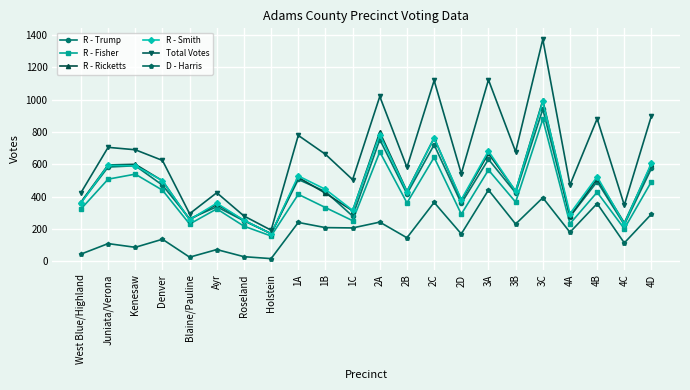

Which series has the widest spread of values?

Total Votes